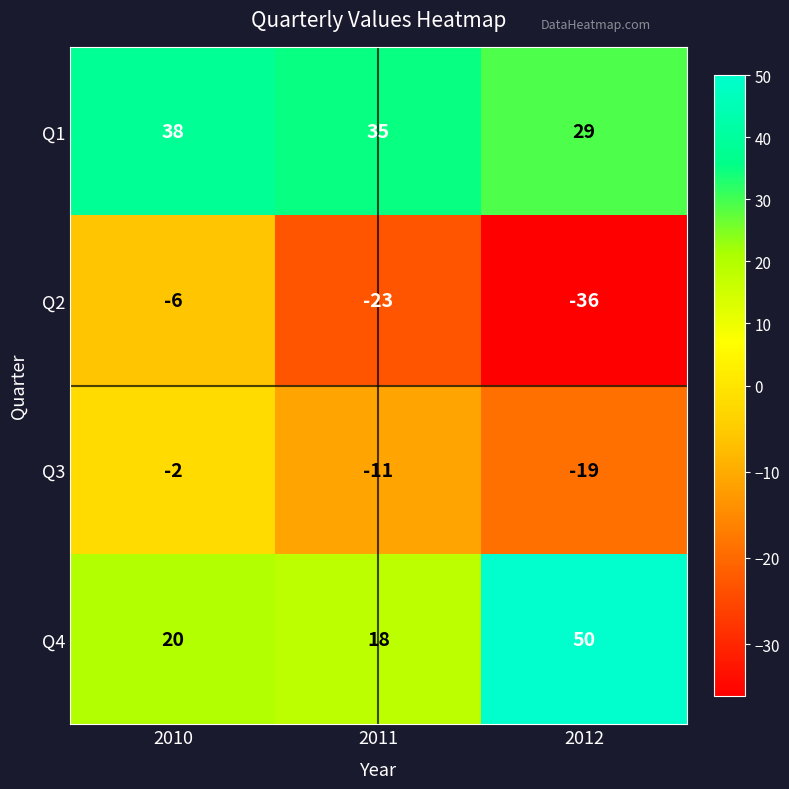

What is the difference between the maximum and minimum values in the Q1 series?

9